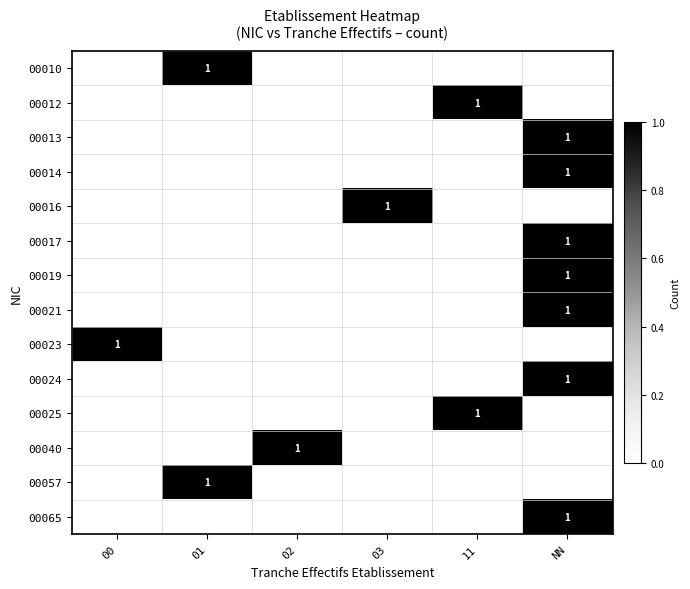

How many series are shown in this chart?

14